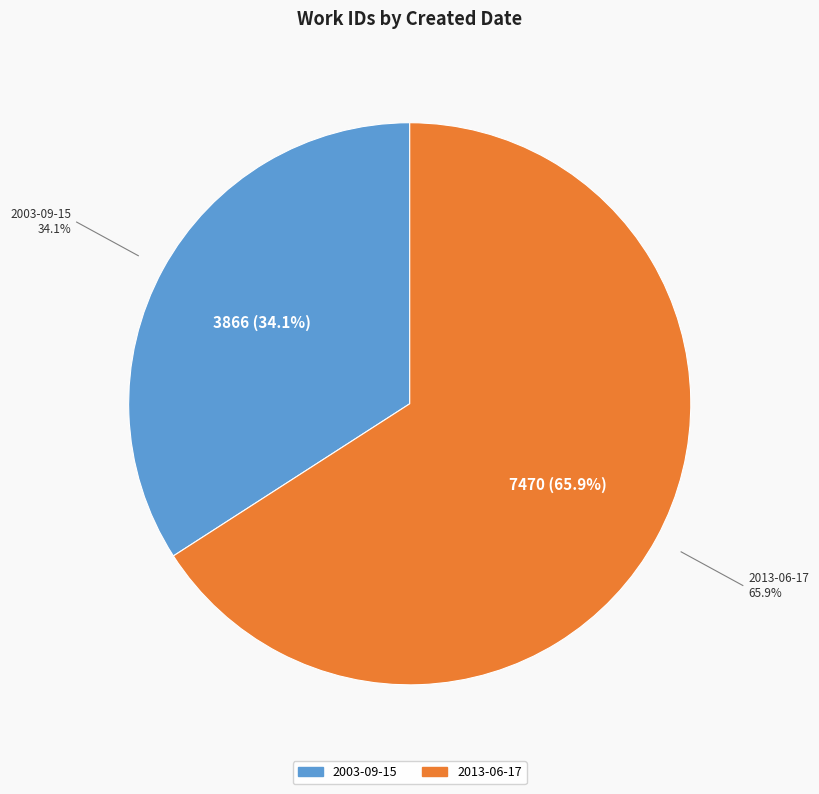

Between 2013-06-17 and 2003-09-15, which is larger?

2013-06-17